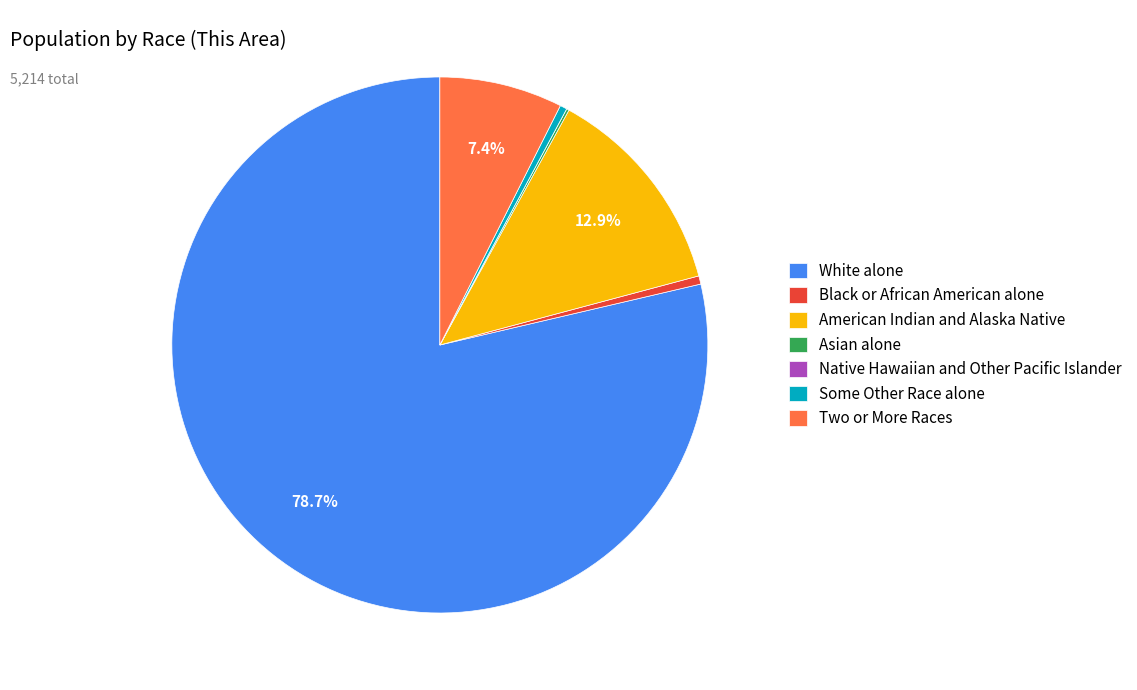

Does any single category account for the majority?

Yes